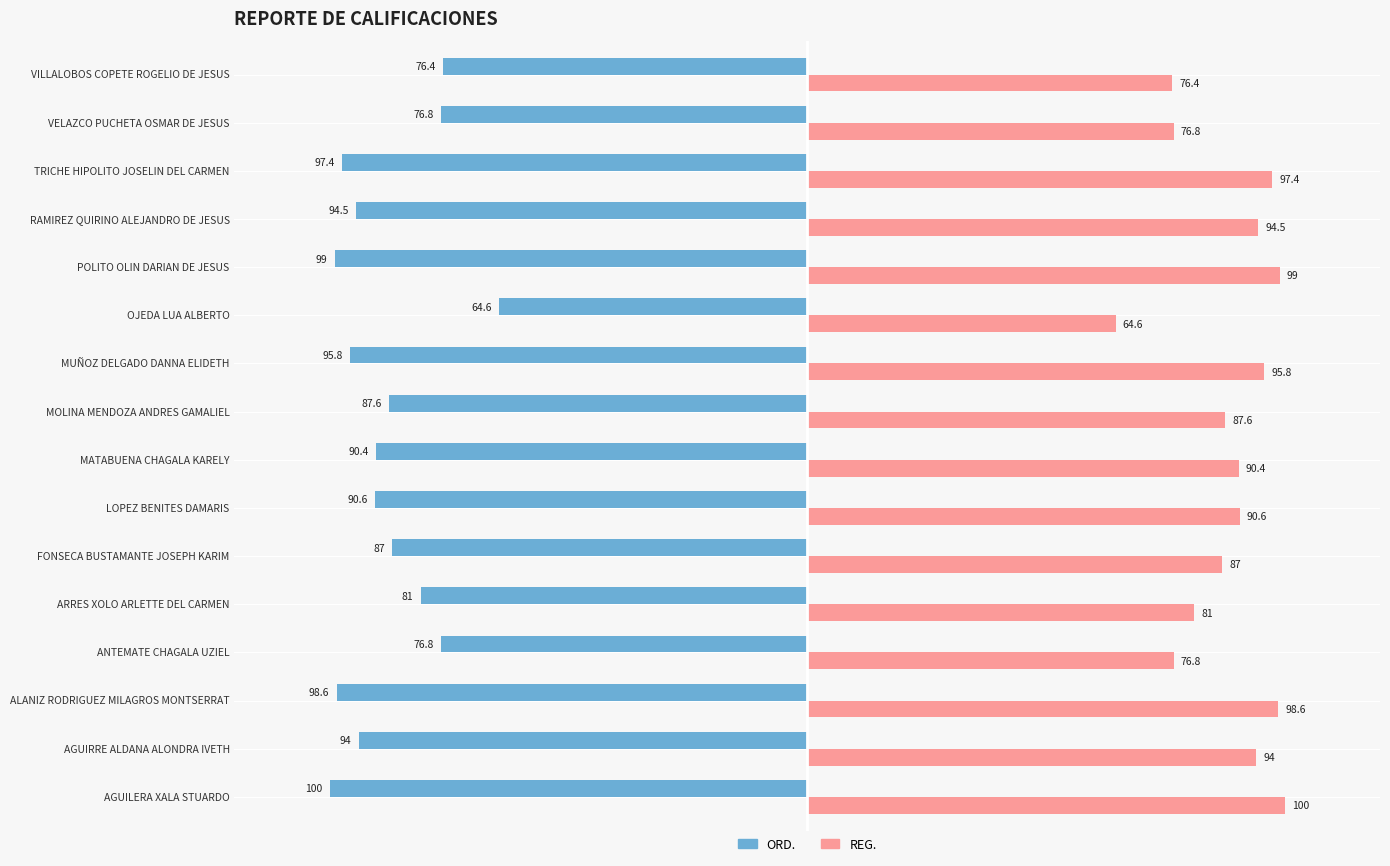

Rank the series by their average value, from lowest to highest.

ORD., REG.